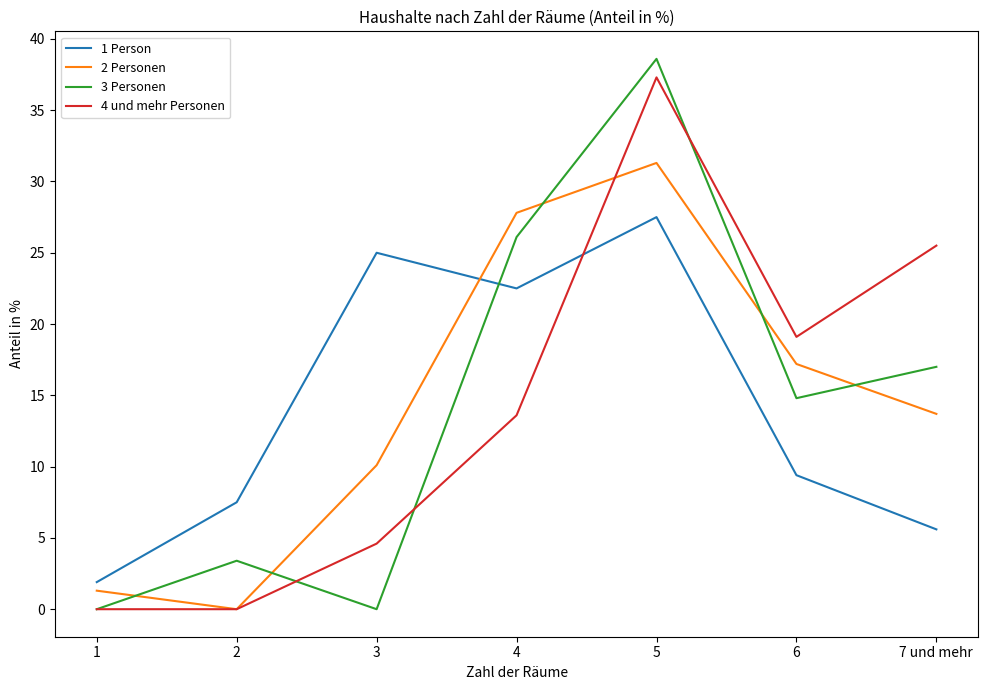

Reading left to right, transcribe all the data shown in this chart.

1 Person: 1.9	7.5	25.0	22.5	27.5	9.4	5.6
2 Personen: 1.3	0.0	10.1	27.8	31.3	17.2	13.7
3 Personen: 0.0	3.4	0.0	26.1	38.6	14.8	17.0
4 und mehr Personen: 0.0	0.0	4.6	13.6	37.3	19.1	25.5